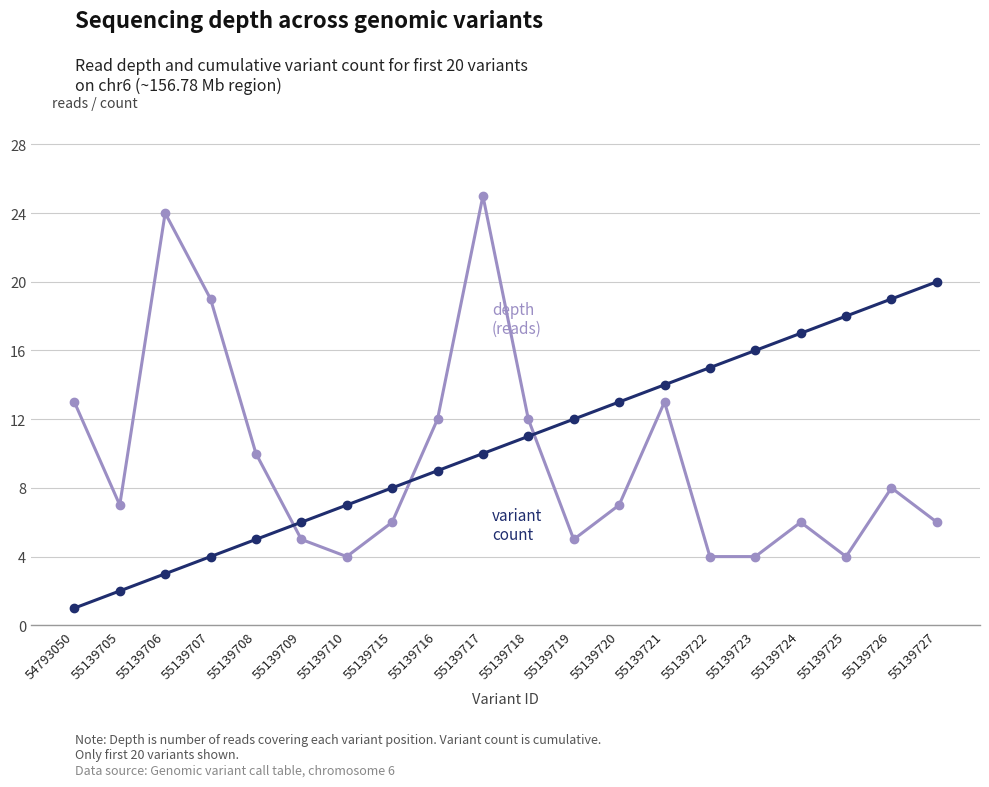

What is the difference between the highest and lowest values at 55139705?

5